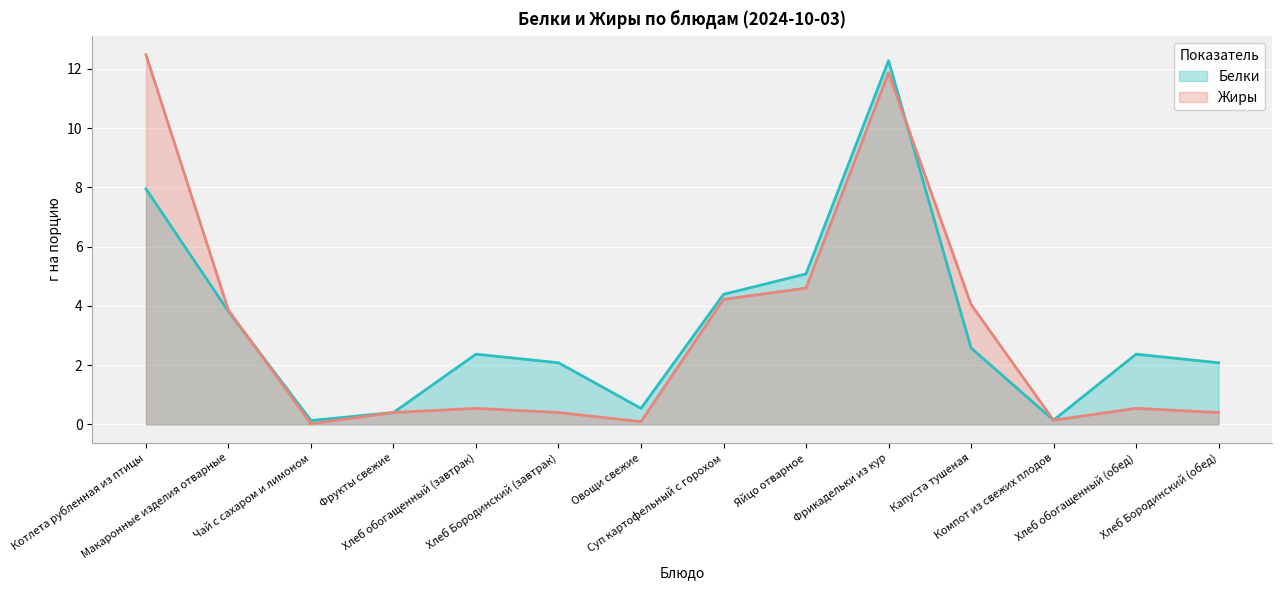

Rank the series by their maximum value, from lowest to highest.

Белки, Жиры